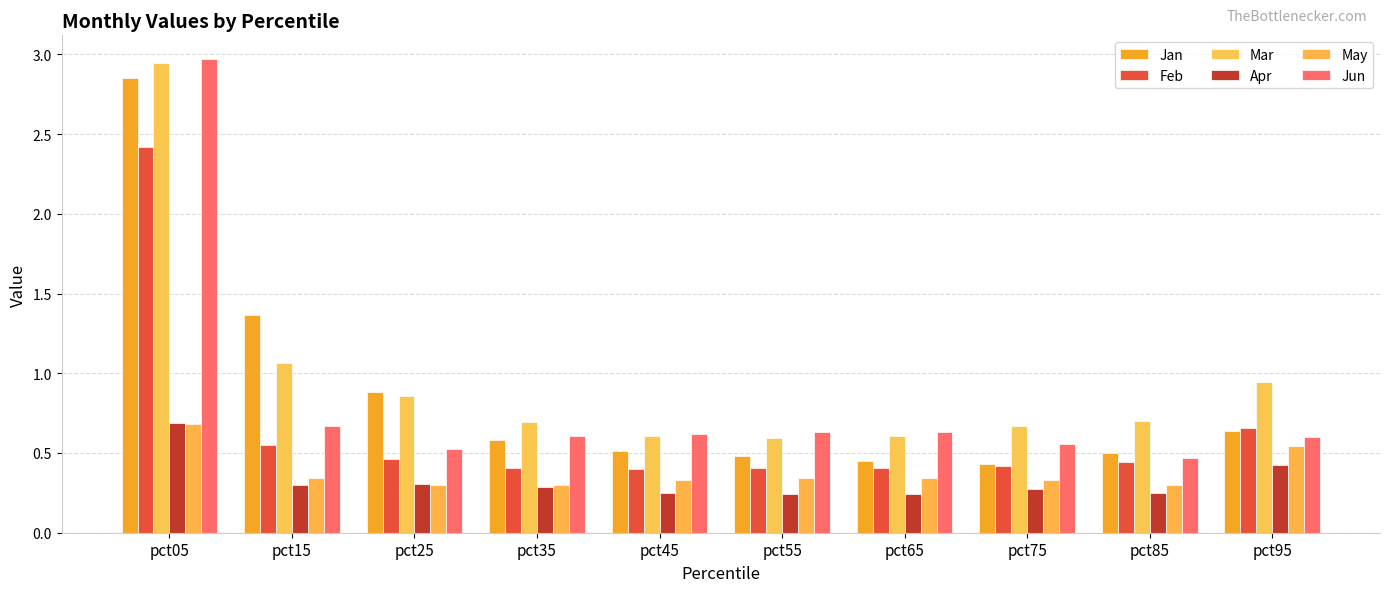

Does the chart contain any negative values?

No